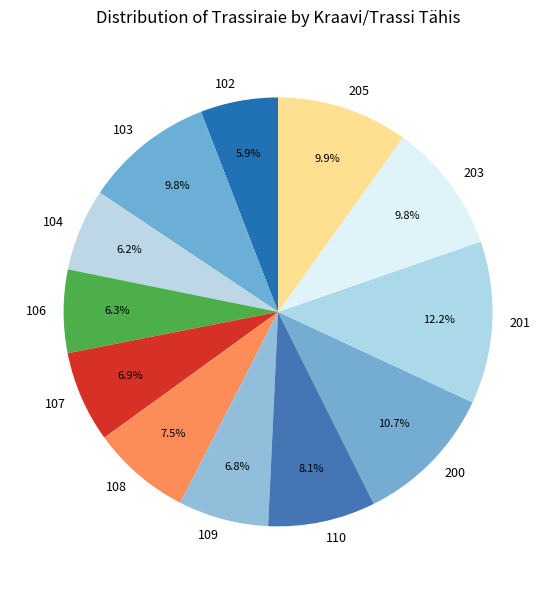

Approximately how many times larger is the value at 104 compared to 200?

0.6